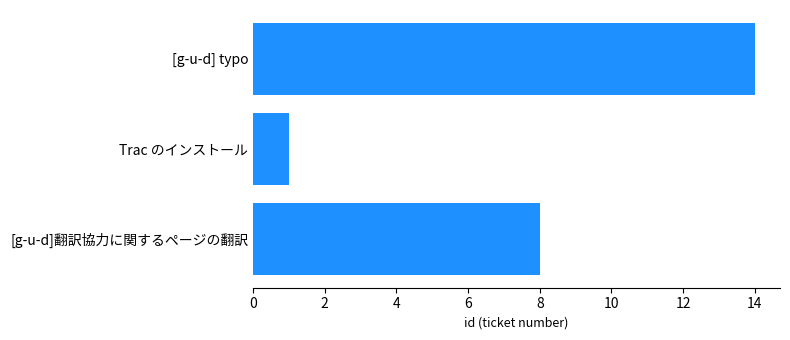

Reading bottom to top, extract all data points from this chart.

[g-u-d]翻訳協力に関するページの翻訳=8	Trac のインストール=1	[g-u-d] typo=14